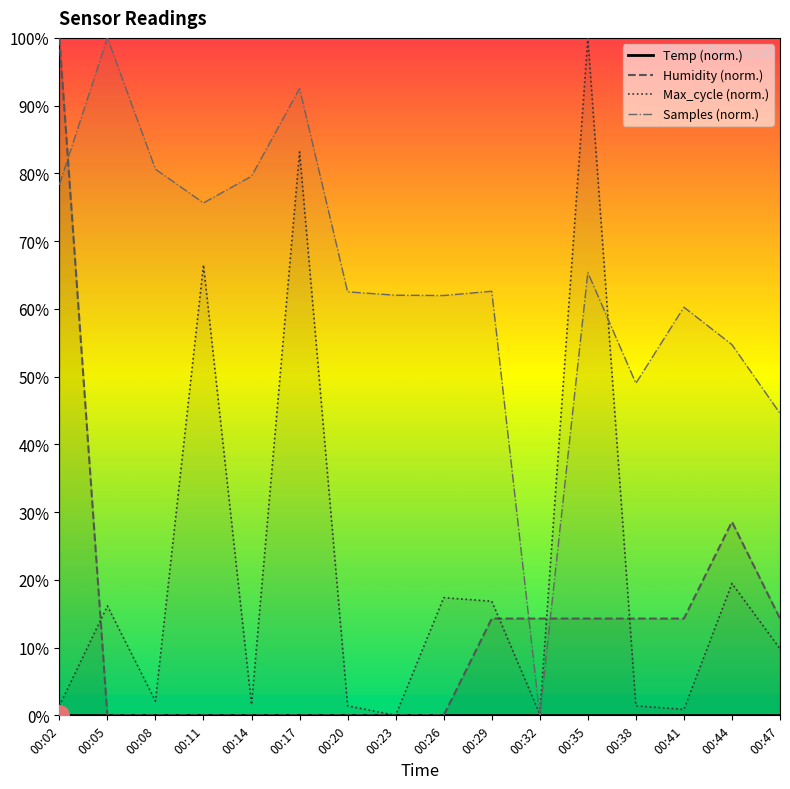

Which category has the highest value in the Humidity series?

00:02